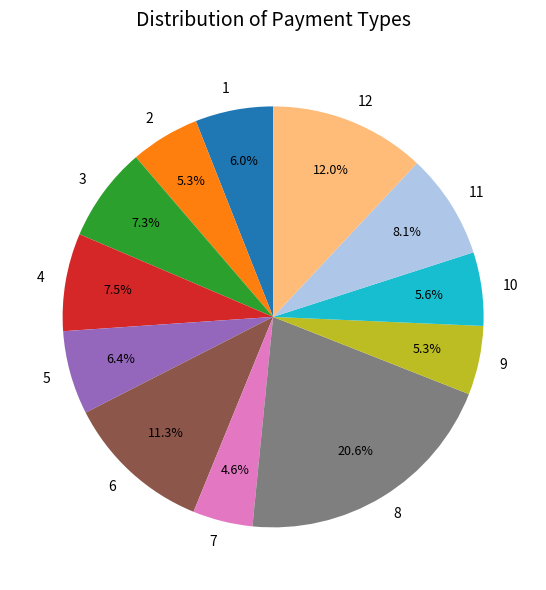

Is there any slice that represents more than half of the pie?

No